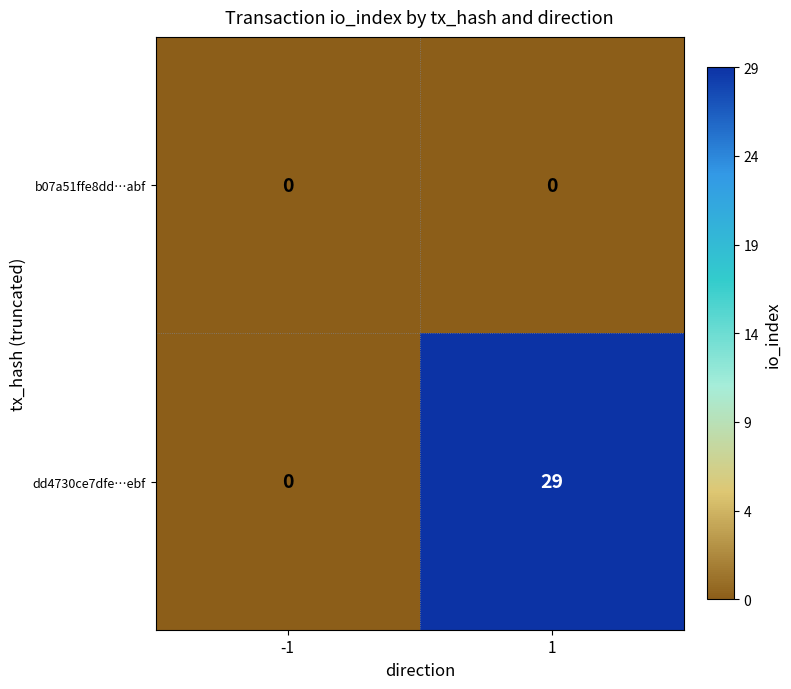

Rank the series by their maximum value, from lowest to highest.

b07a51ffe8dd…abf, dd4730ce7dfe…ebf